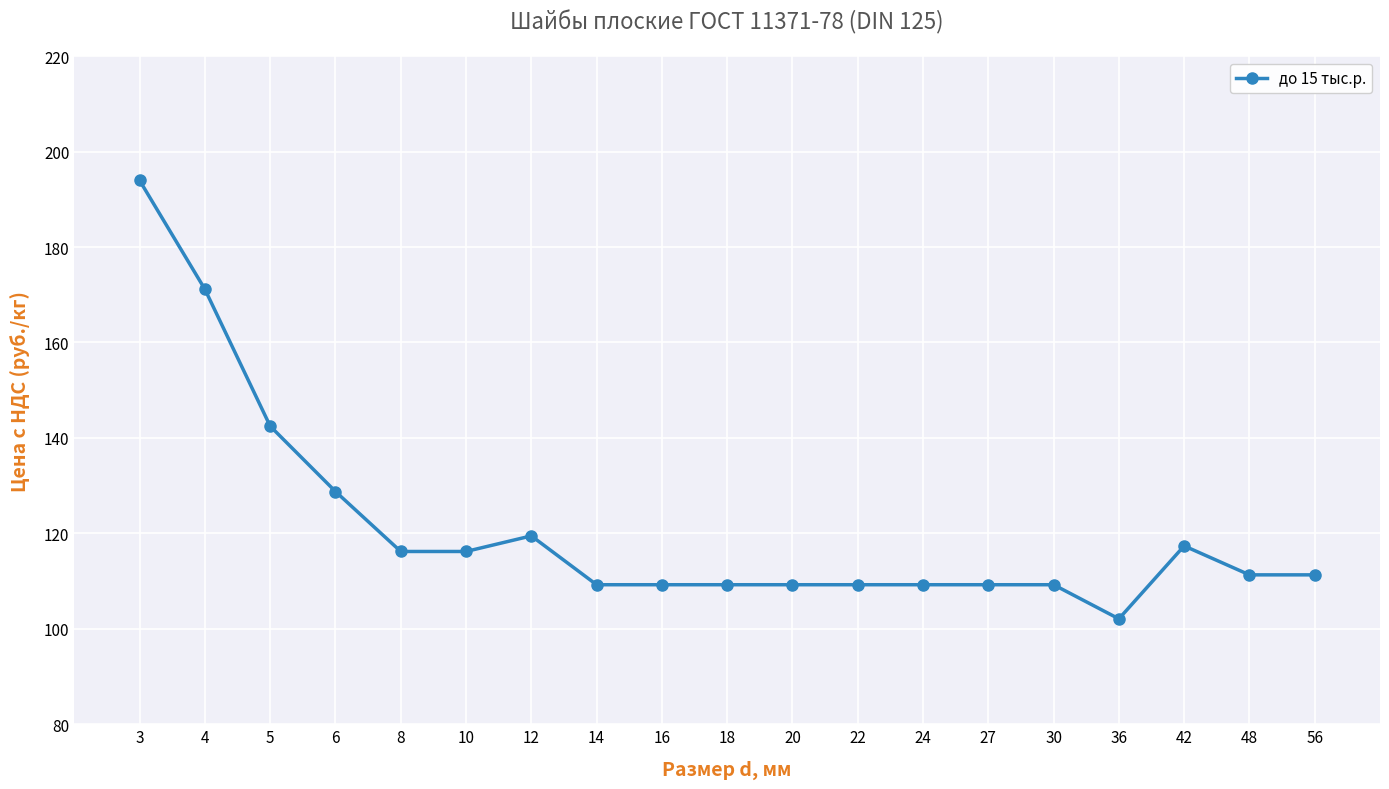

What is the difference between the maximum and minimum values?

91.9